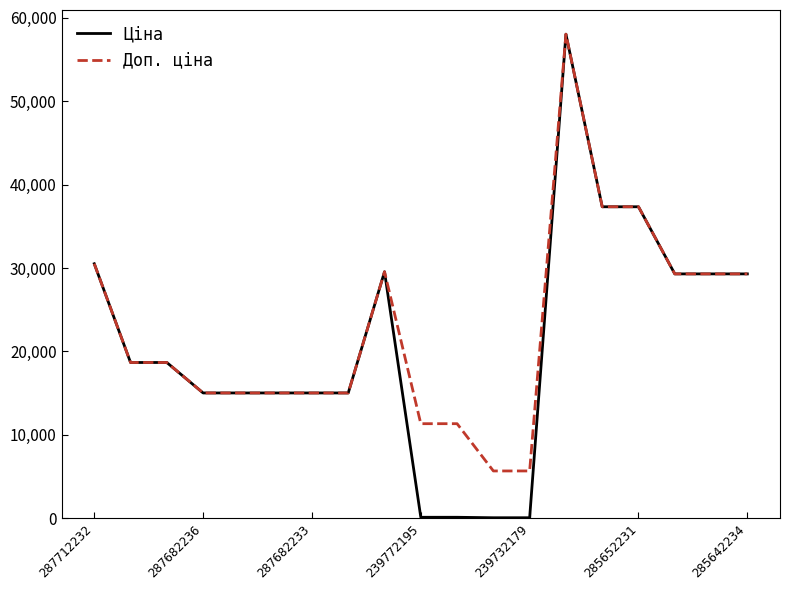

Which series has the widest spread of values?

Ціна